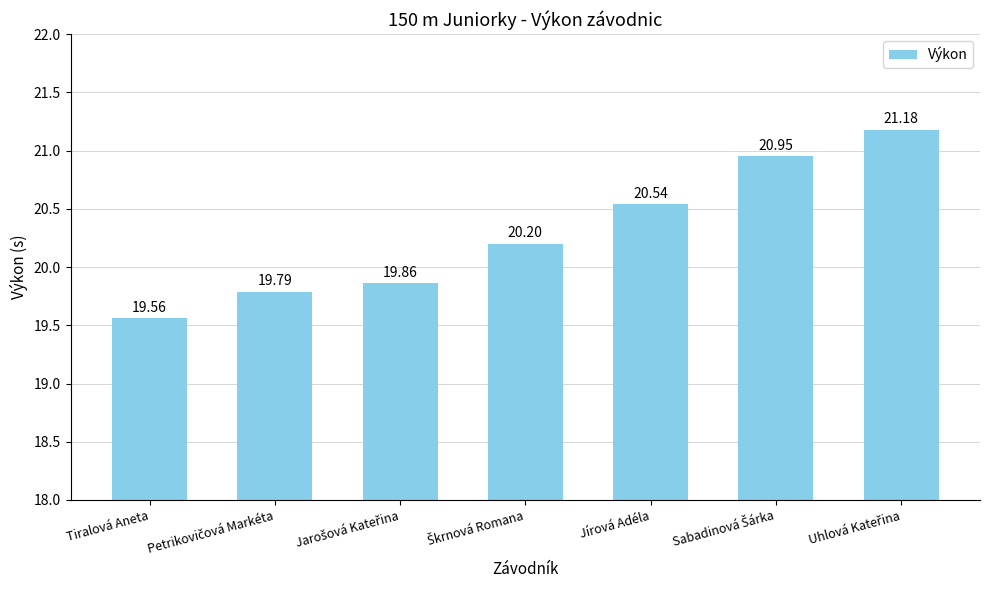

At which category does the chart reach its minimum across all series?

Tiralová Aneta